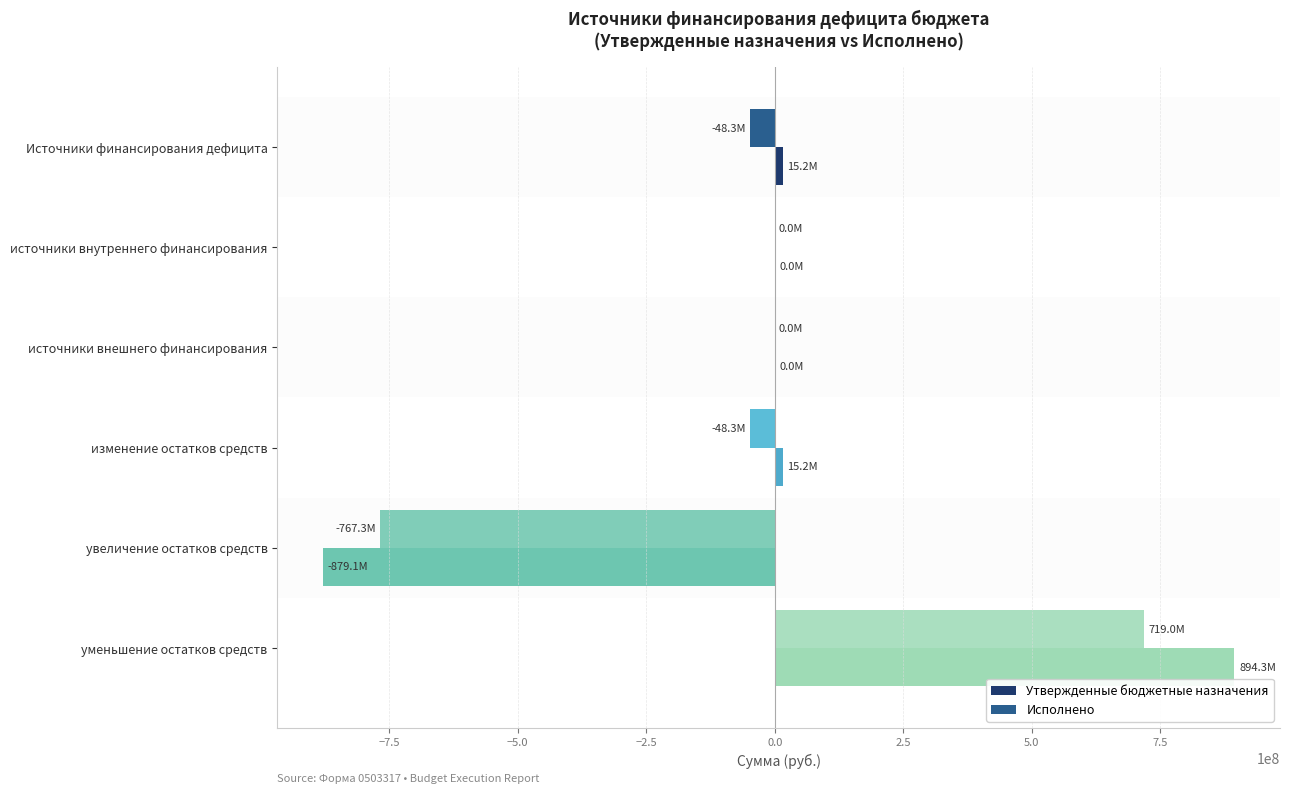

True or false: Утвержденные бюджетные назначения has a value of 1425870720.3 at уменьшение остатков средств.

False